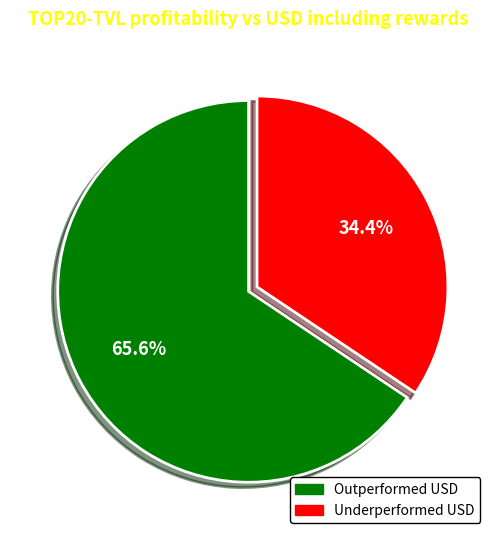

Is there a majority slice in this chart?

Yes